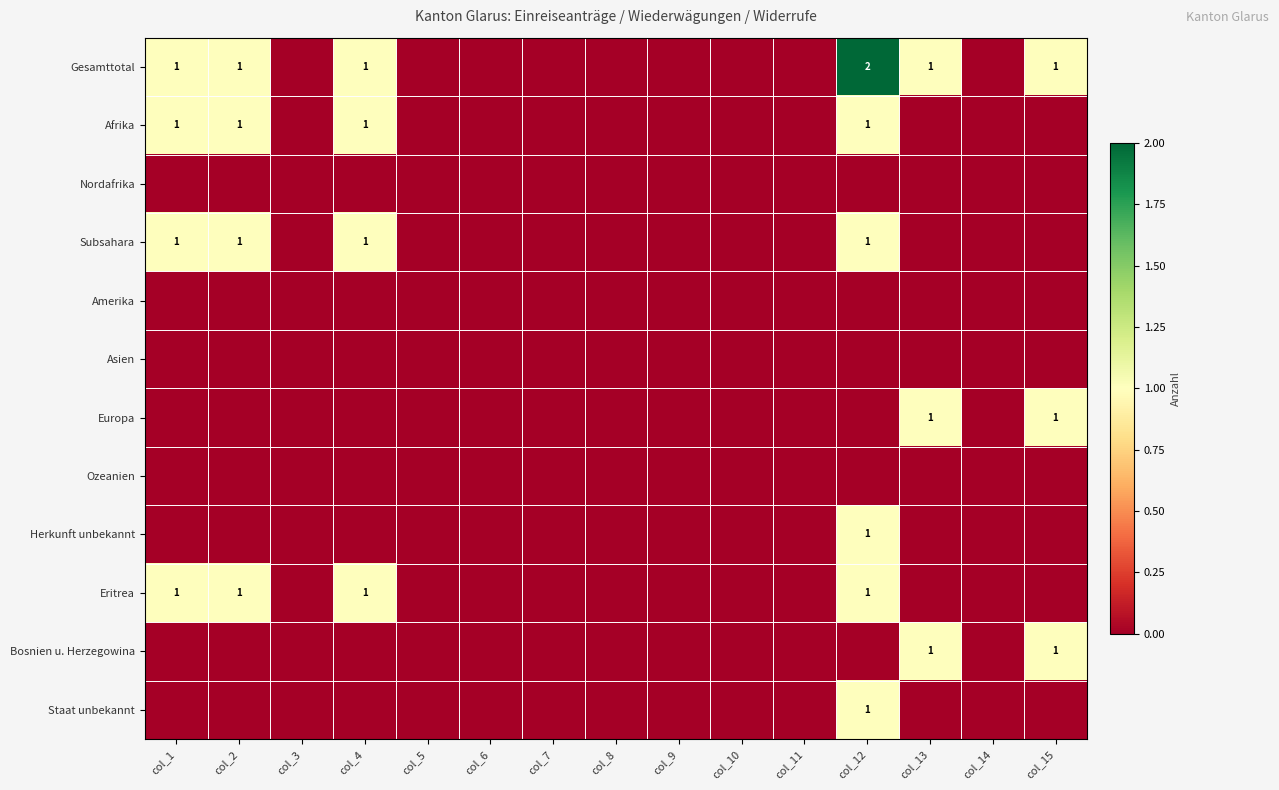

Which series changed the most between col_2 and col_12?

Gesamttotal